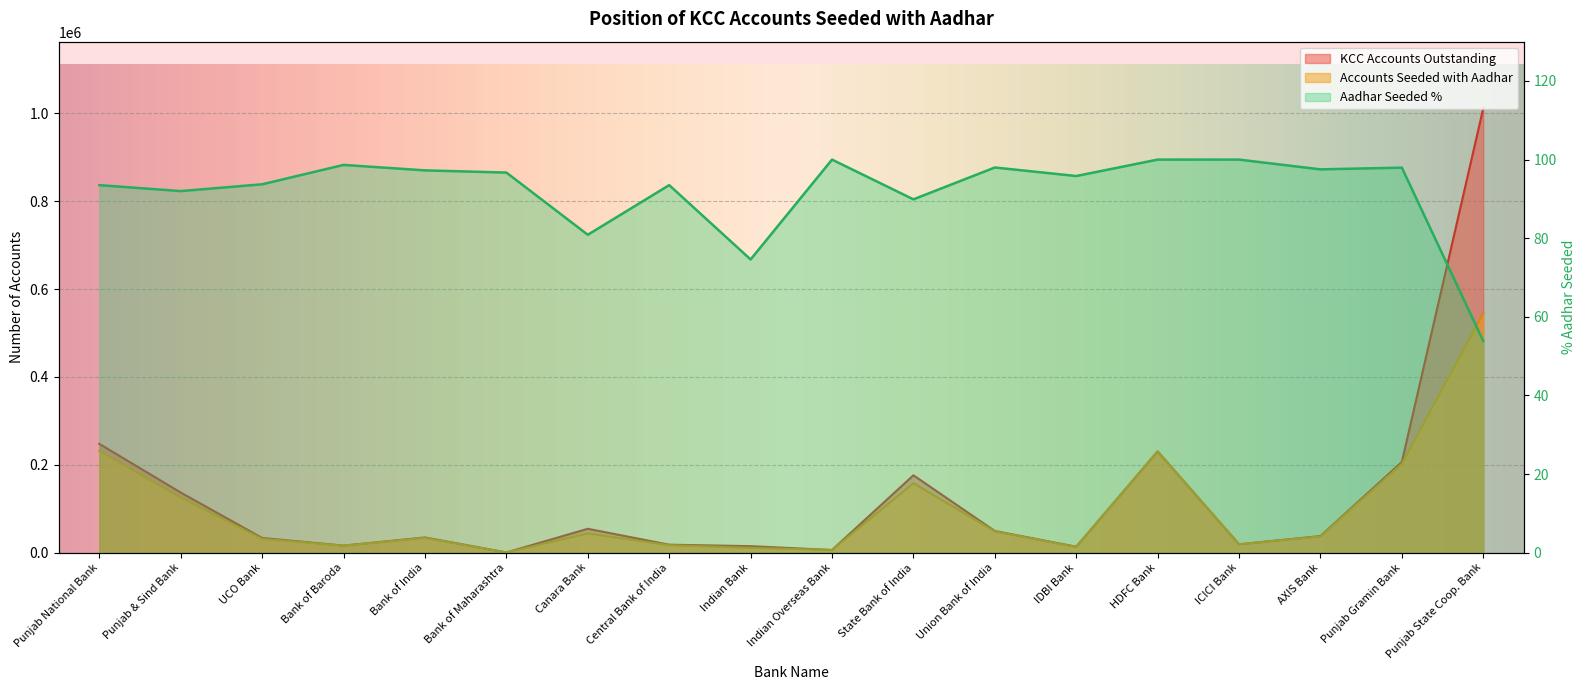

True or false: Aadhar Seeded % and Accounts Seeded with Aadhar cross at least once.

False